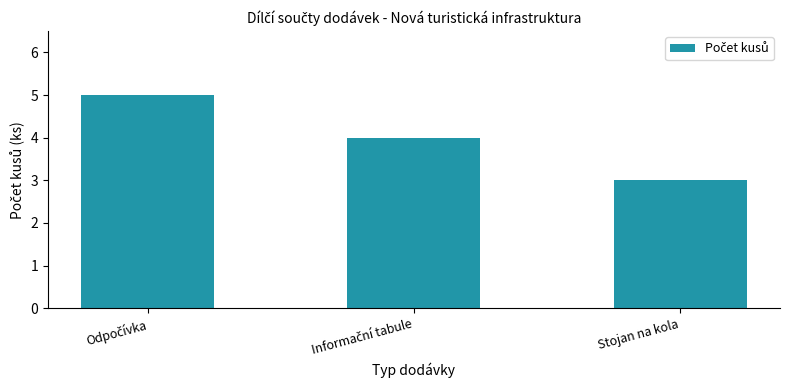

What is the average value?

4